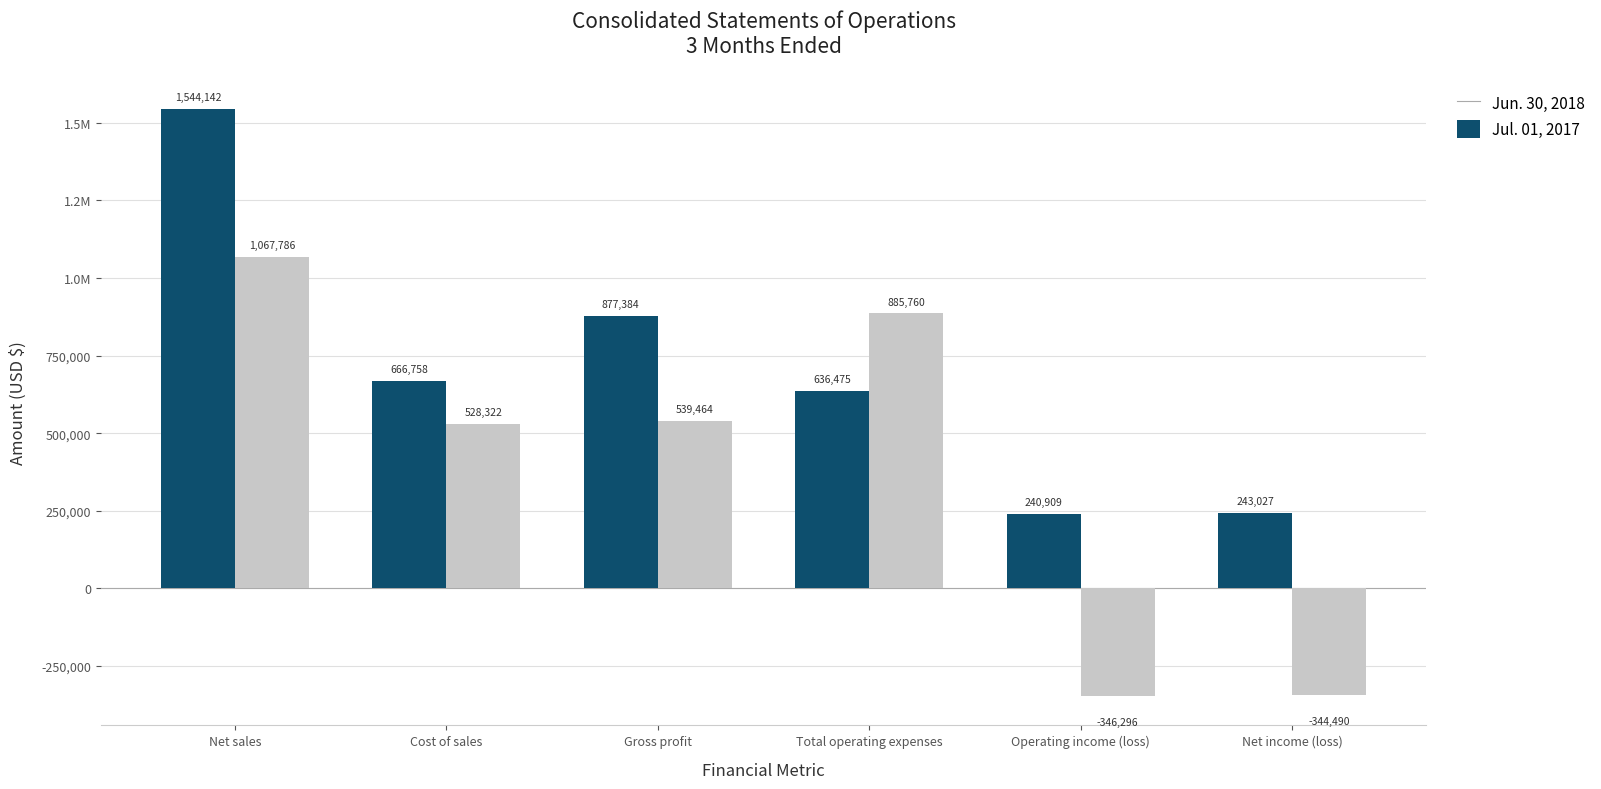

Are the bars grouped side by side (vs. stacked)?

Yes